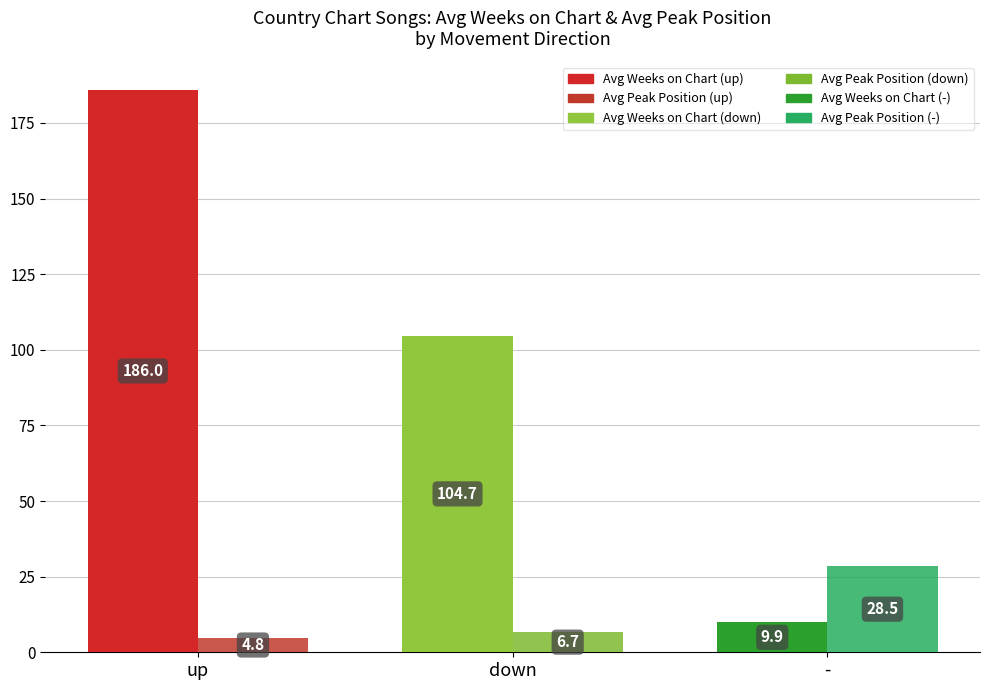

Reading left to right, extract all data points from this chart.

Avg Weeks on Chart: 186.0	104.7	9.9
Avg Peak Position: 4.8	6.7	28.5